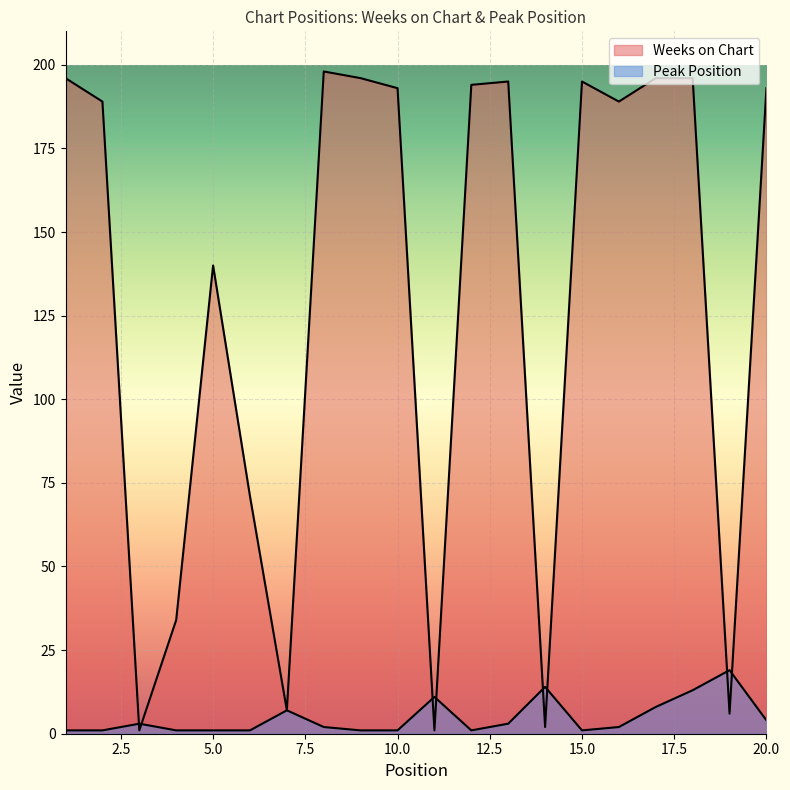

How many interior local valleys does the Peak Position series have?

2